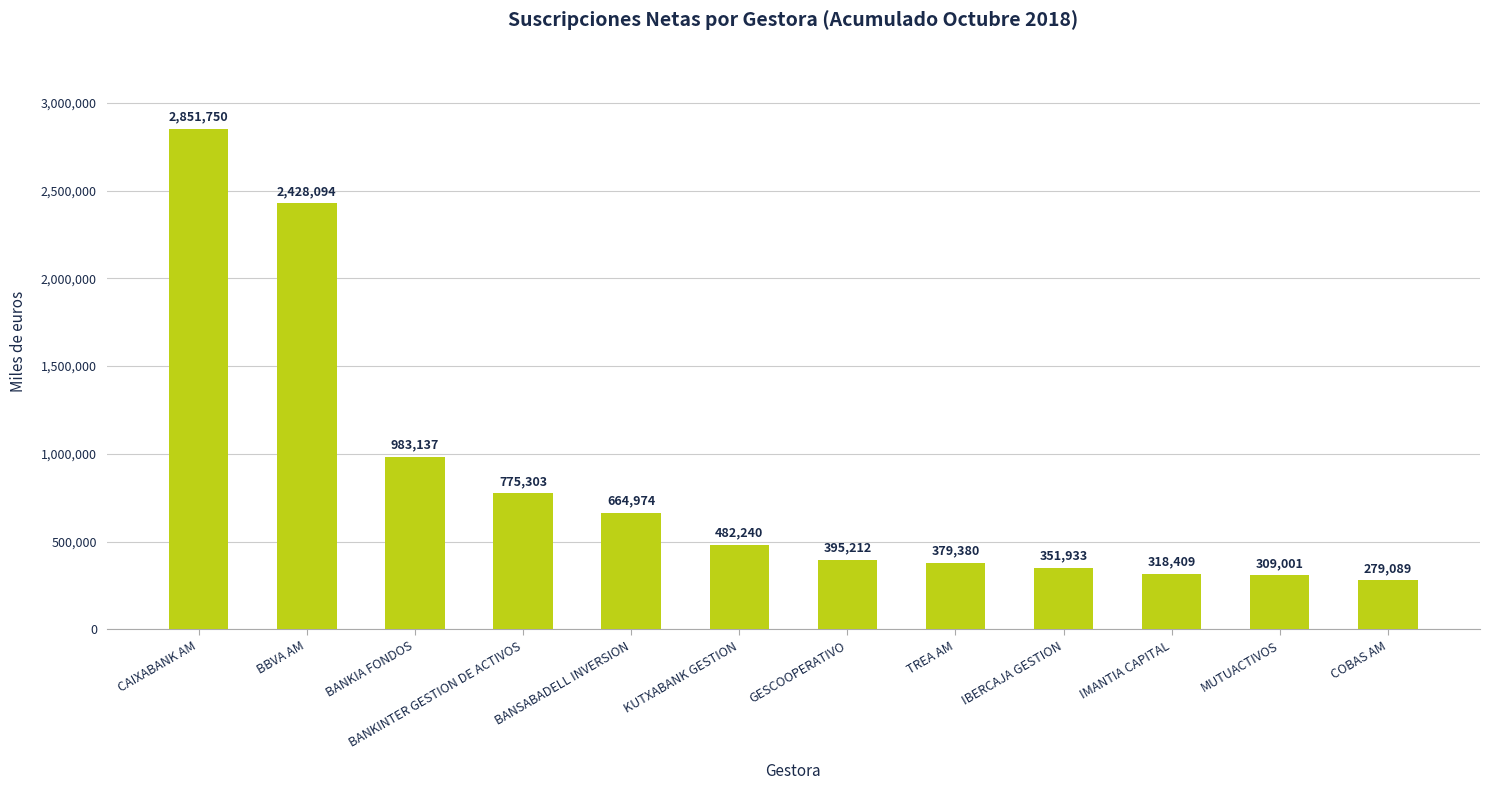

Which label corresponds to the largest value in the chart?

CAIXABANK AM